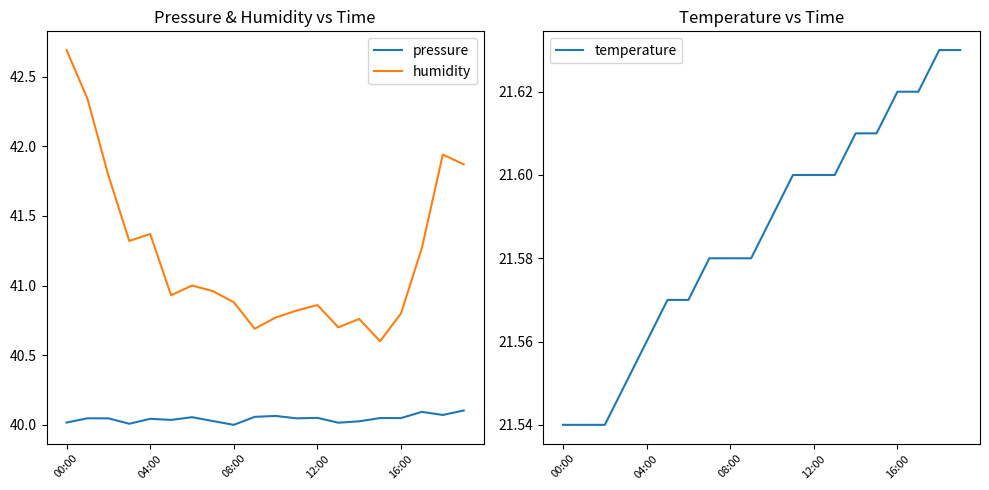

True or false: temperature has a value of 6.3 at 13.

False